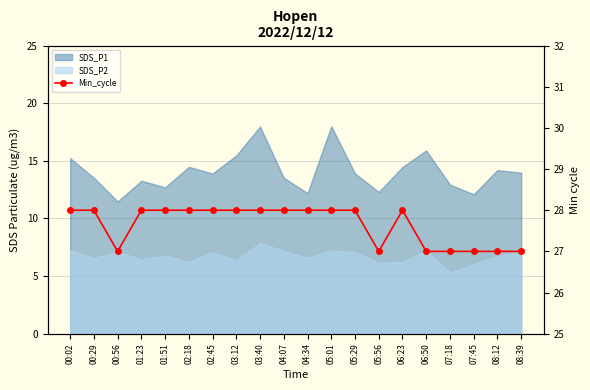

Where is the data nearest to the value 27?

00:56